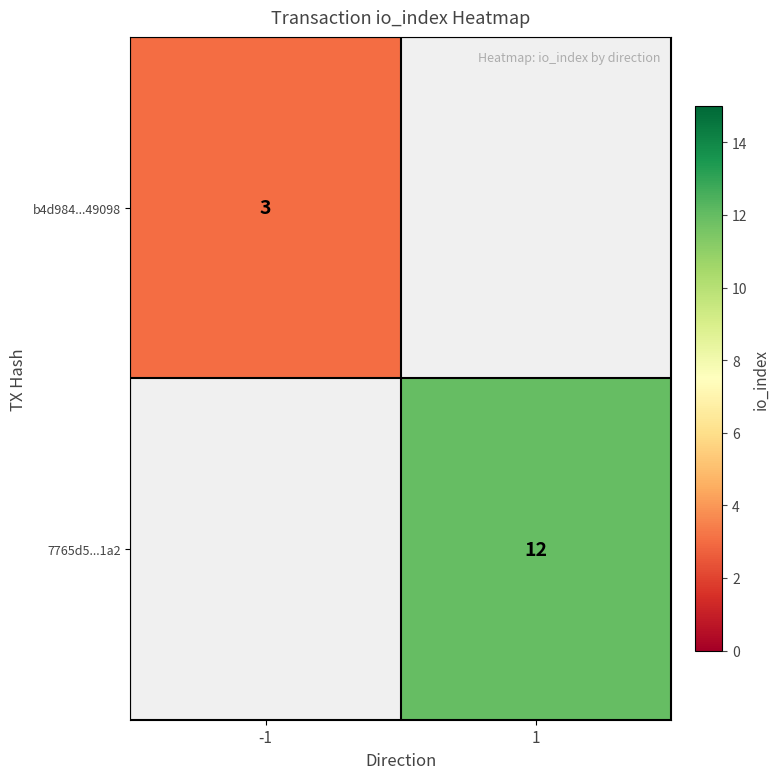

The b4d984...49098 series shows 3 at -1. True or false?

True